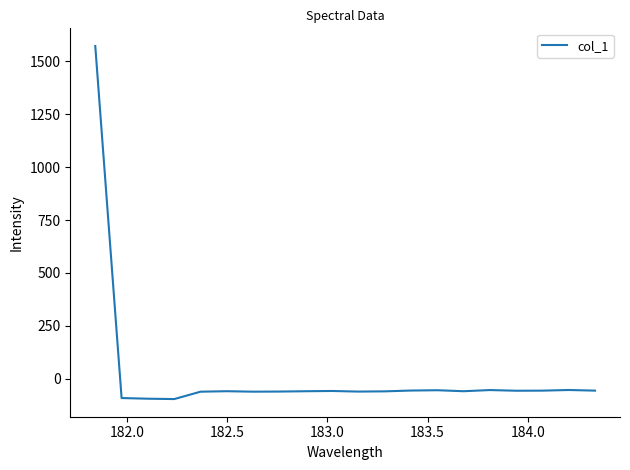

What is the difference between the maximum and minimum values?

1668.6